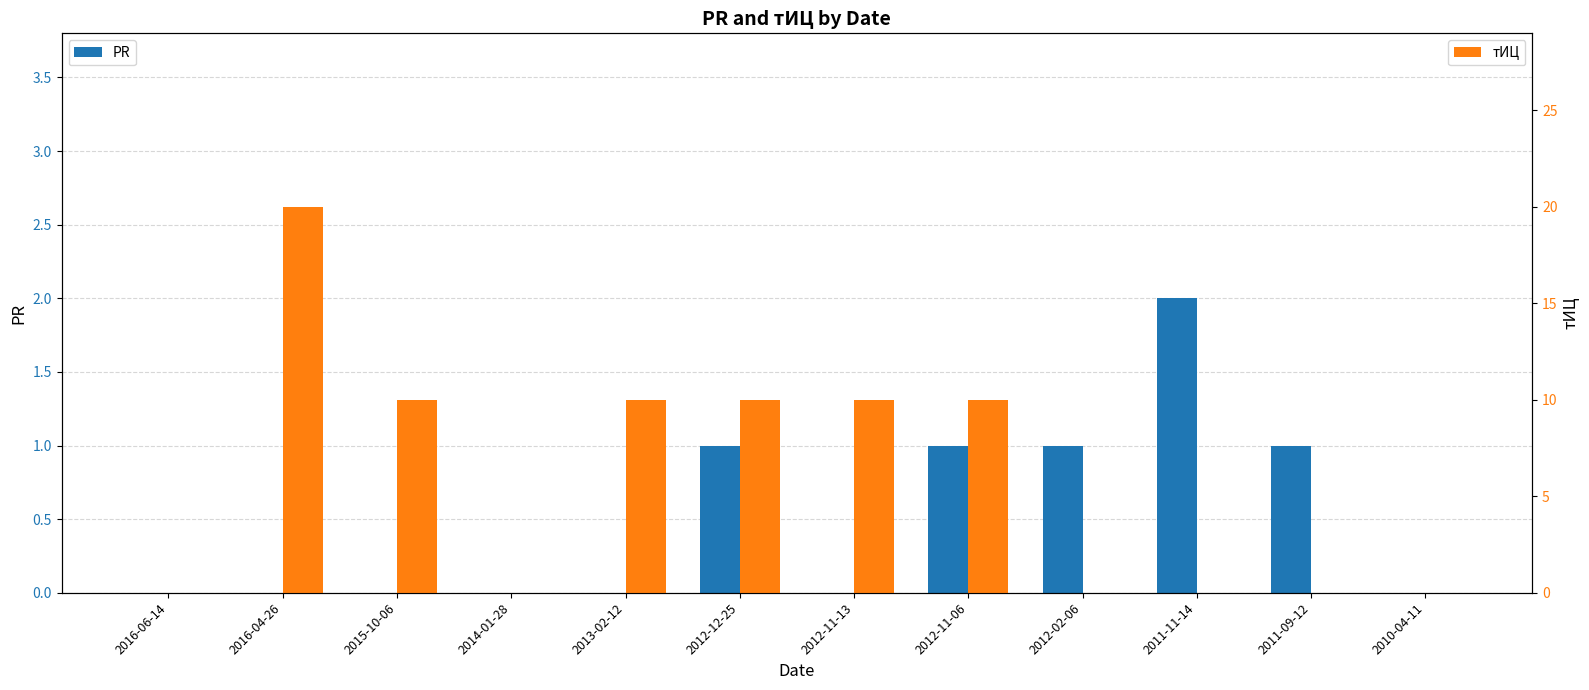

Rank the series by their average value, from highest to lowest.

тИЦ, PR